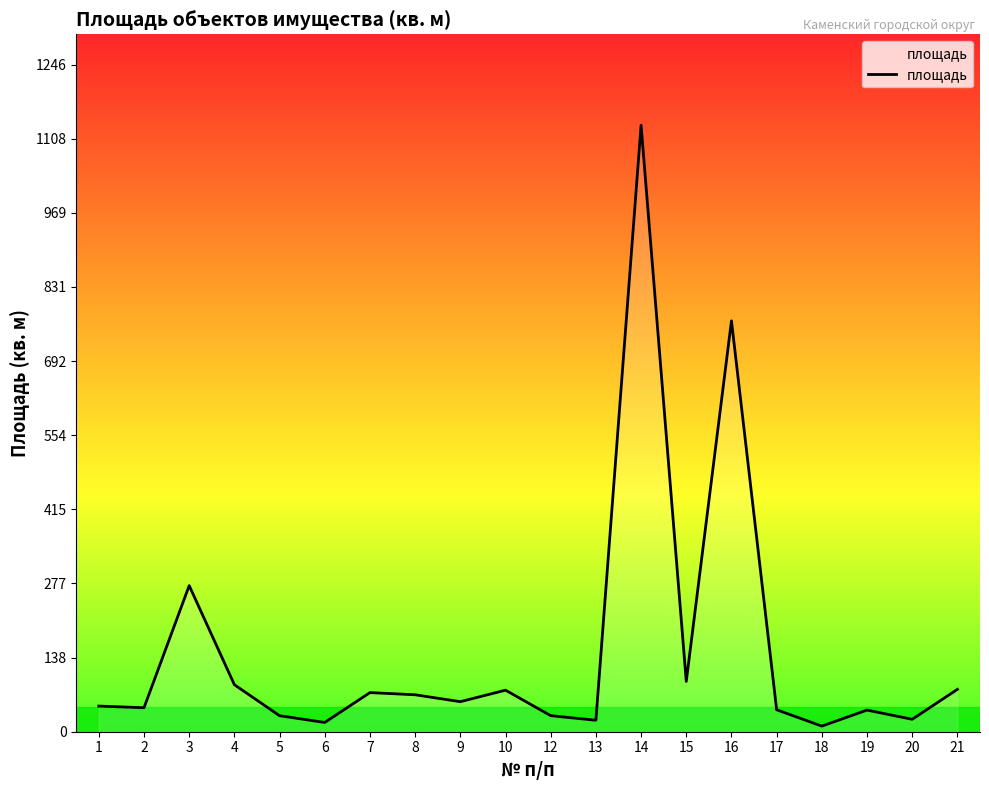

What is the difference between the maximum and minimum values?

1122.3